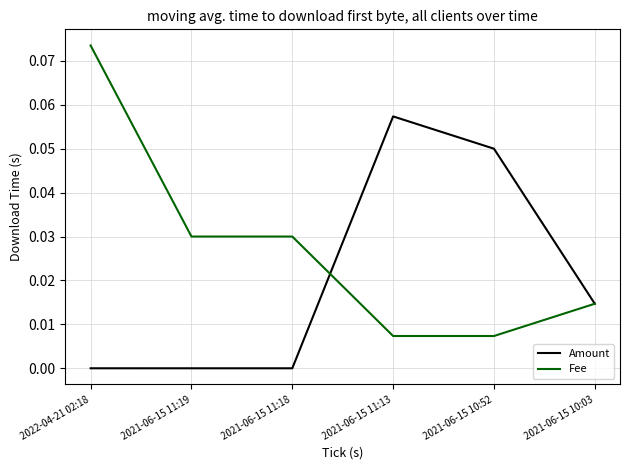

Is the value of Amount at 2022-04-21 02:18 greater than the value of Fee at 2022-04-21 02:18?

No